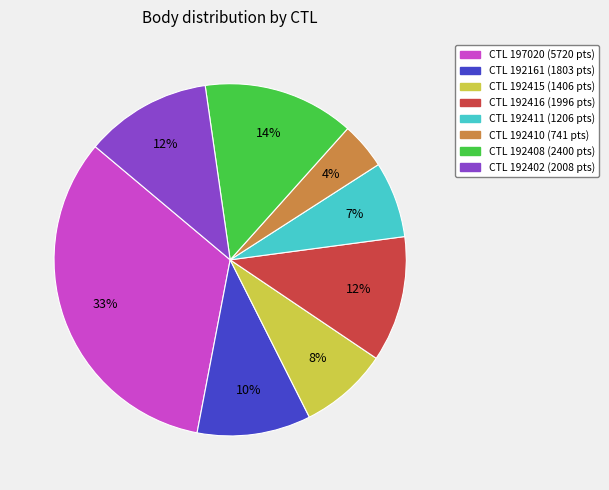

How many segments does this pie chart have?

8